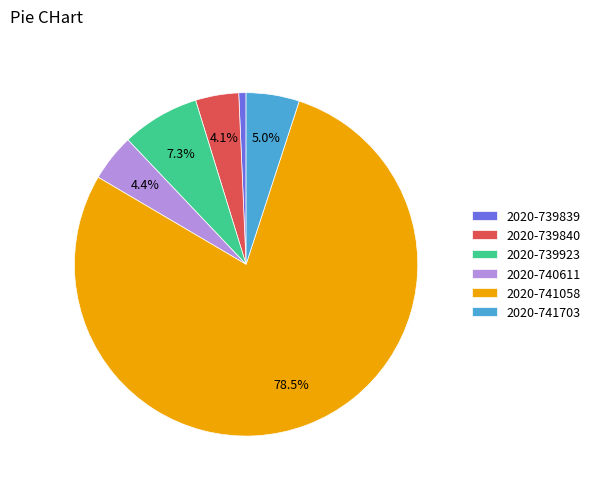

What is the largest slice in the pie chart?

2020-741058